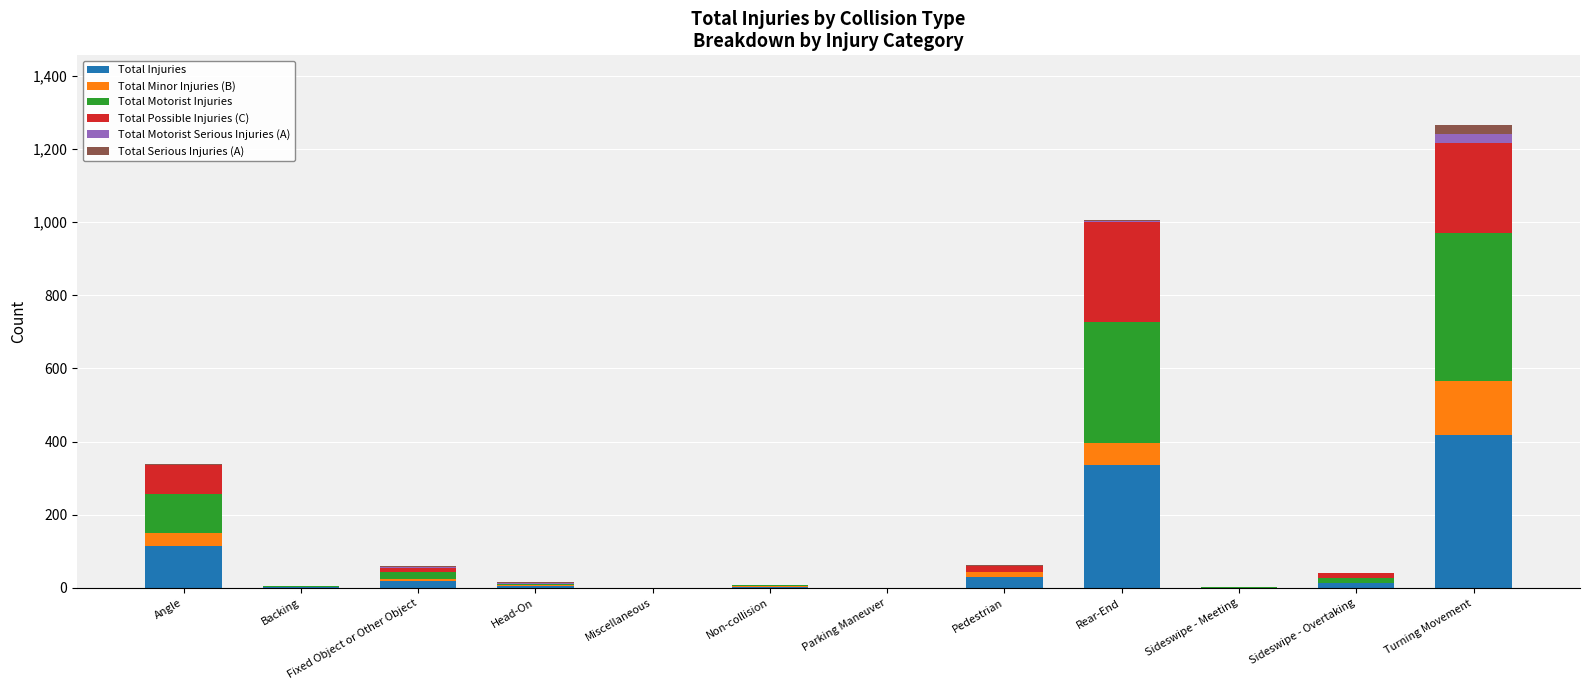

Which category has the highest value in the Total Injuries series?

Turning Movement